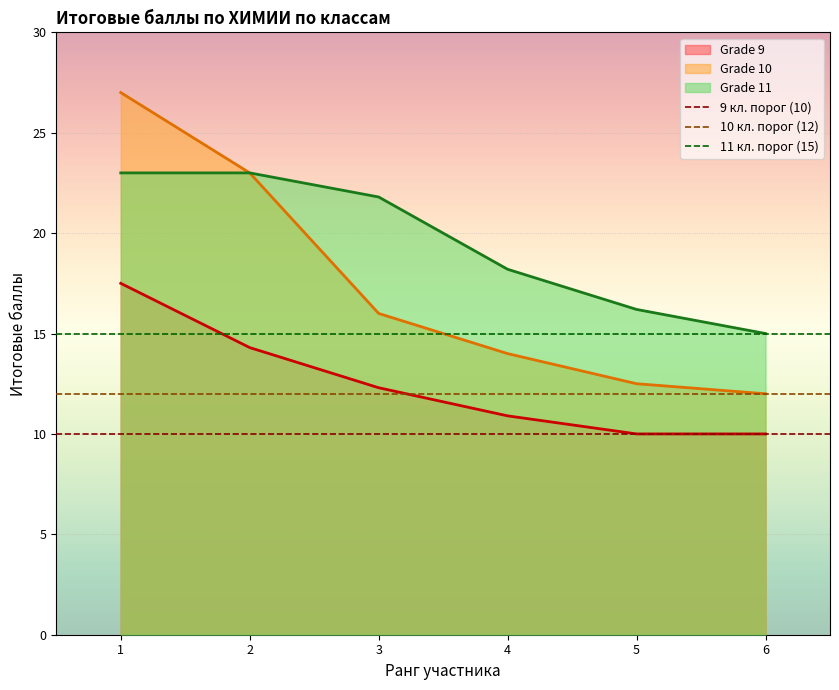

True or false: 10 кл. порог (12) has a value of 12 at 1.

True